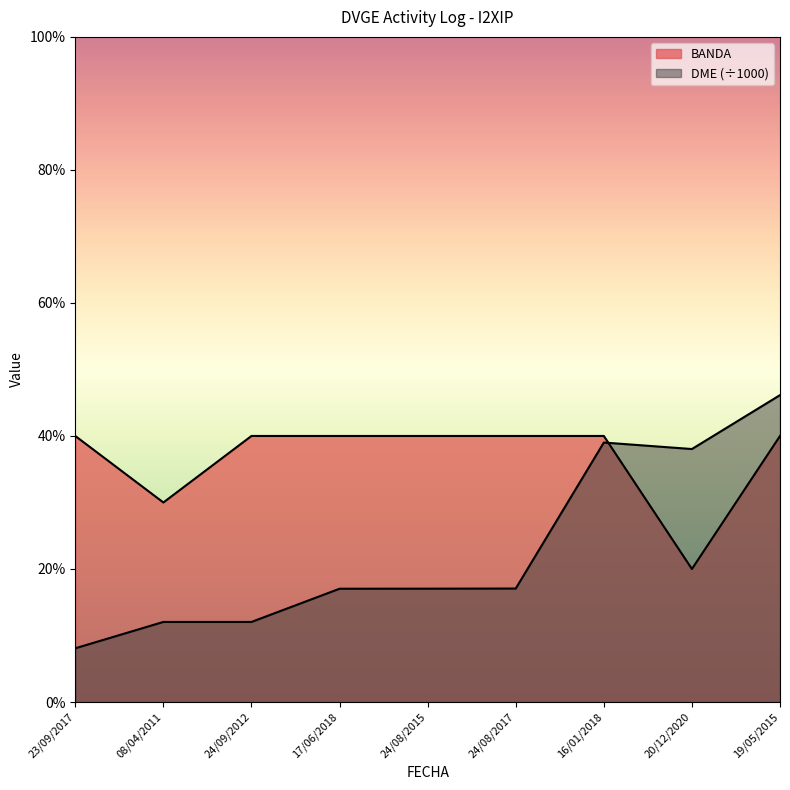

The value of BANDA at 08/04/2011 is 39.7. True or false?

False